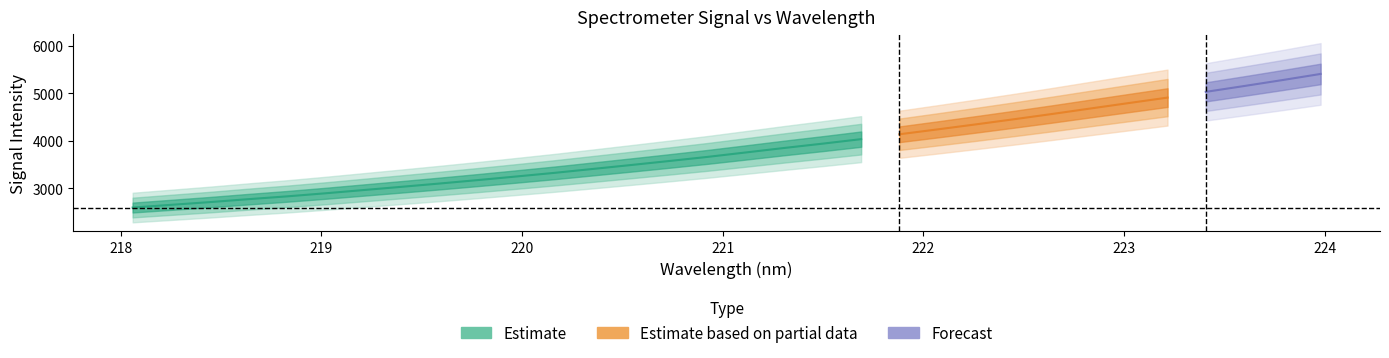

How many values exceed 3752?

16